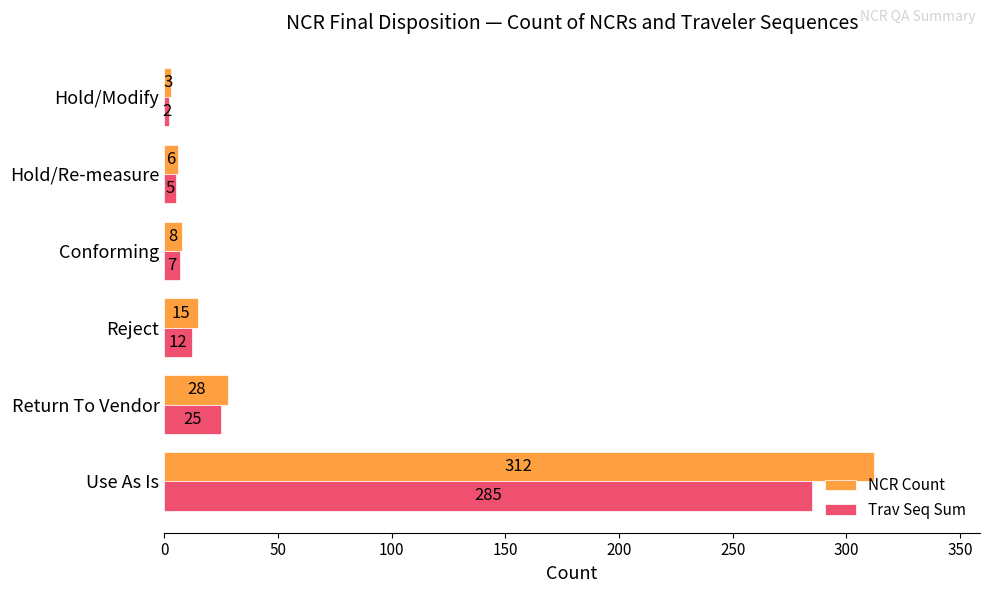

Count the number of data series in this chart.

2